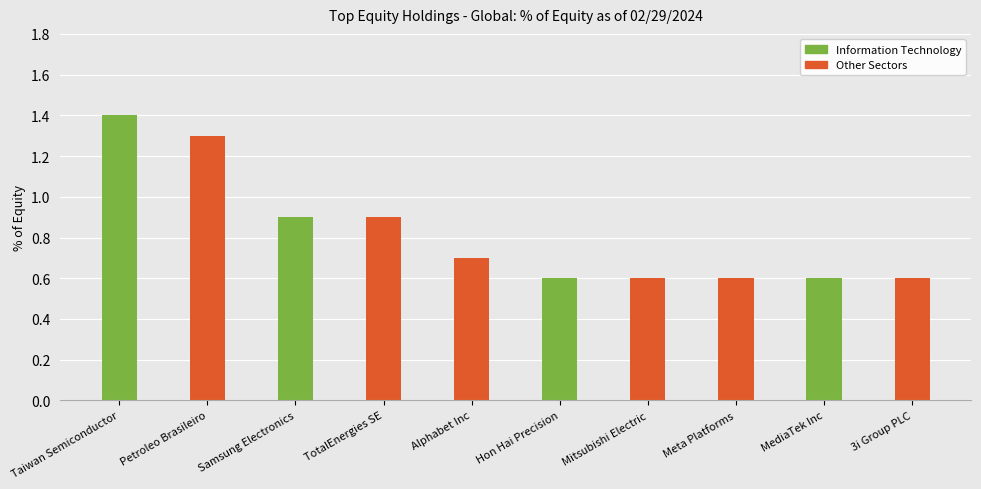

What is the label of the 8th bar from the left?

Meta Platforms